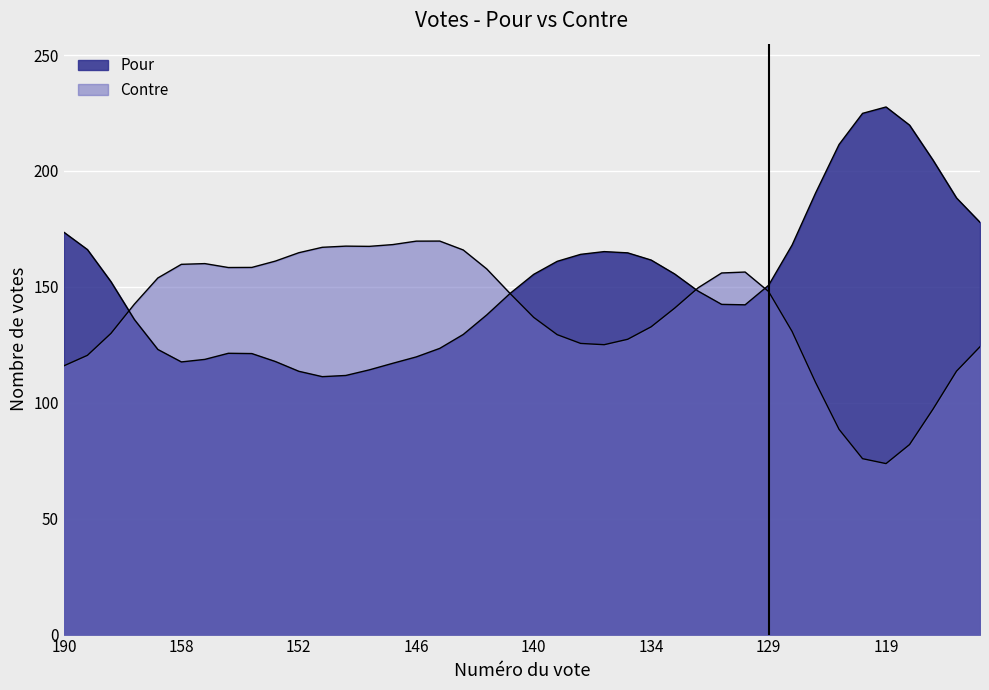

Rank the series by their average value, from lowest to highest.

Contre, Pour